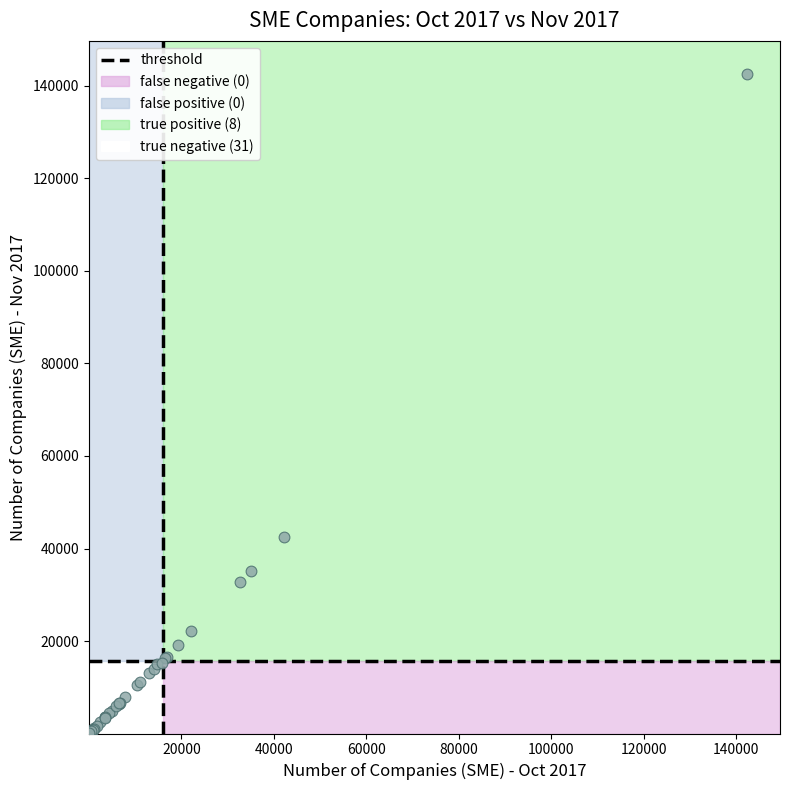

What Y value in the scatter plot is closest to 71298?

42402